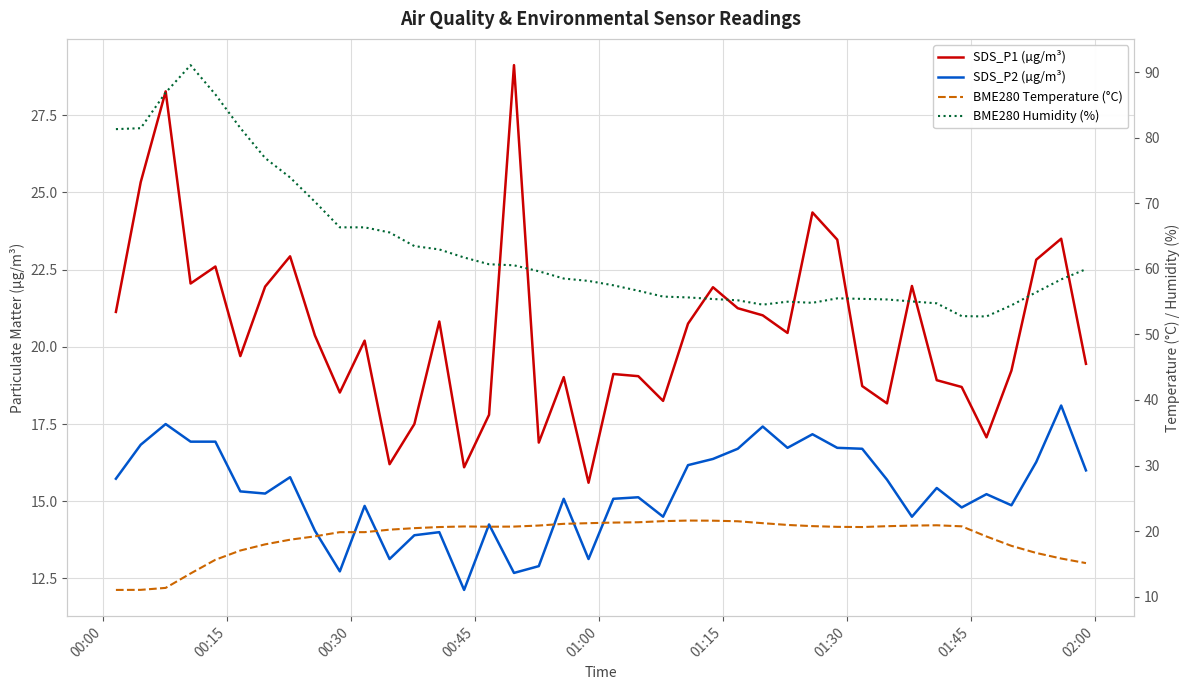

Is it true that SDS_P2 (µg/m³) equals 5.5 at 34?

False